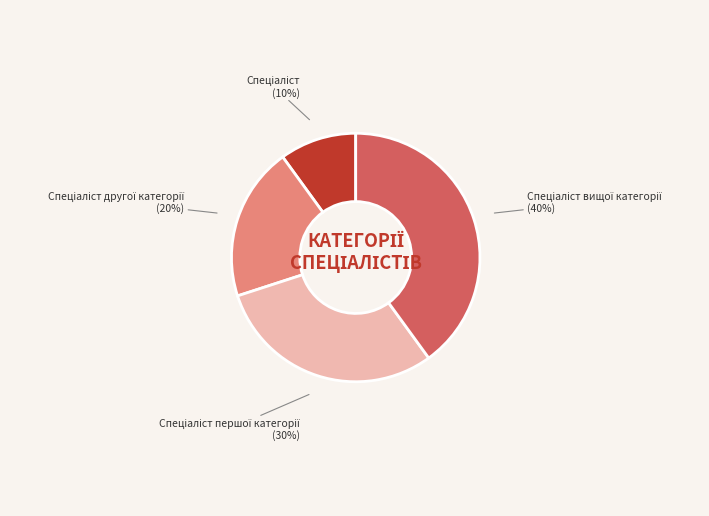

Does any single category account for the majority?

No